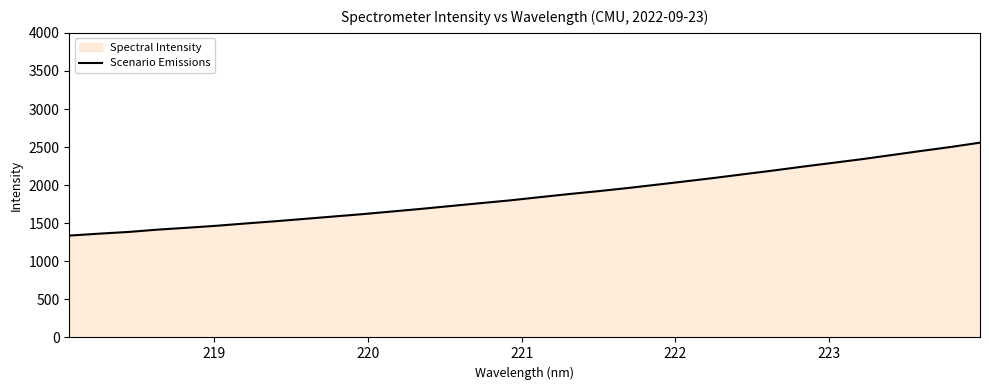

Reading left to right, list all the values displayed in this chart.

1337.6	1362.8	1385.3	1415.8	1440.5	1466.5	1497.0	1525.9	1557.2	1588.9	1620.3	1655.0	1689.7	1727.1	1764.1	1800.5	1842.2	1883.2	1921.2	1962.4	2006.7	2051.7	2097.5	2146.2	2194.4	2245.3	2293.6	2342.4	2396.0	2449.4	2501.3	2558.2